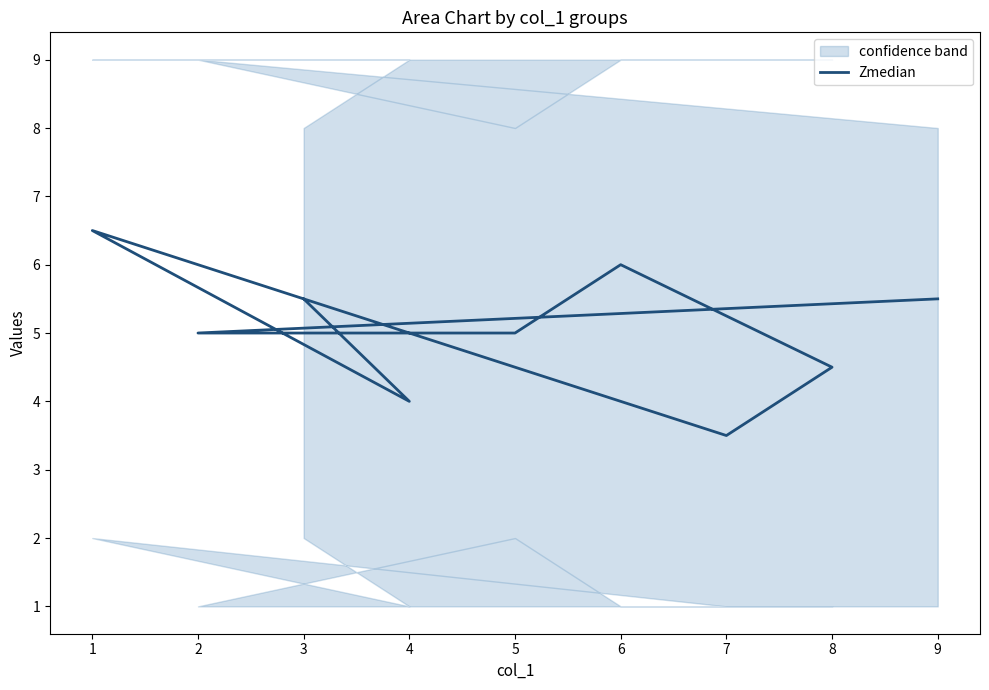

Does the chart display data point markers on the line(s)?

No